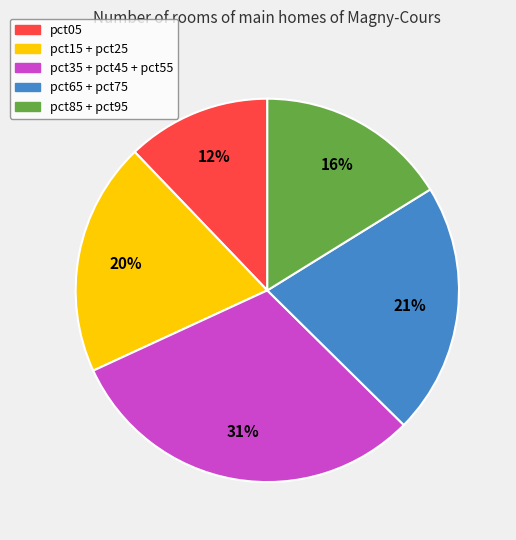

Is there any slice that represents more than half of the pie?

No